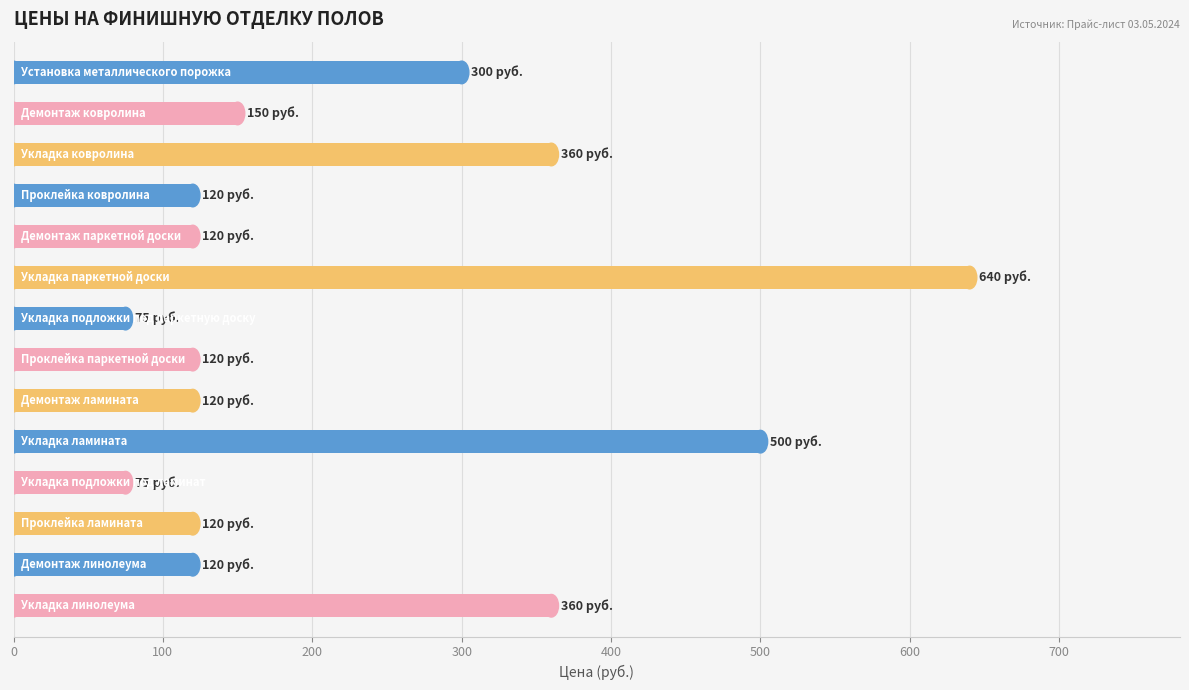

How many series are shown in this chart?

1